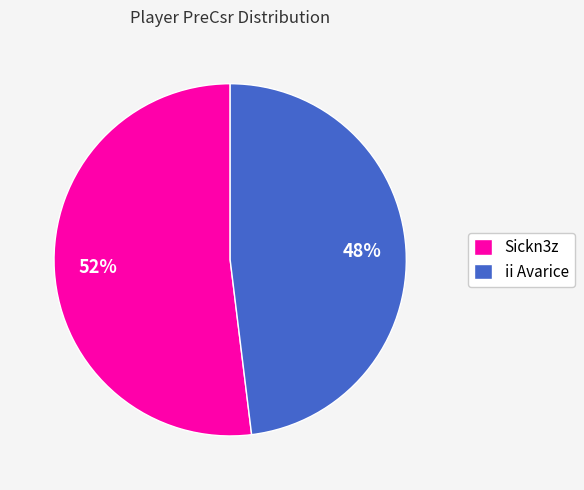

The ii Avarice slice represents 56% of the pie. True or false?

False